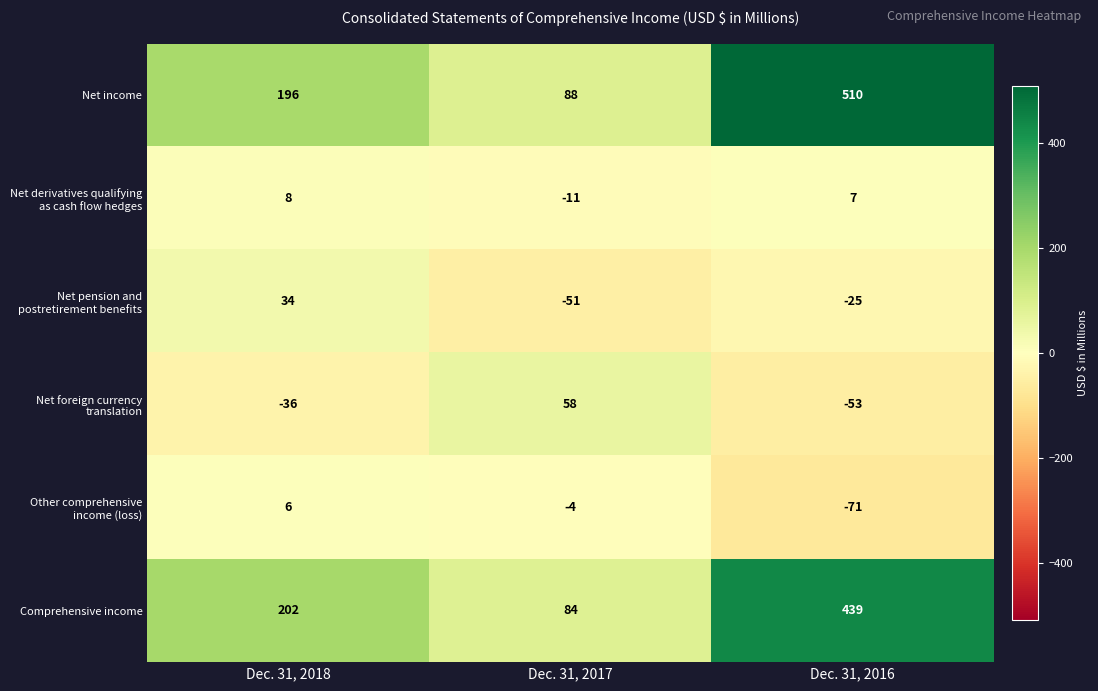

The value of Net derivatives qualifying as cash flow hedges at Dec. 31, 2016 is 2. True or false?

False